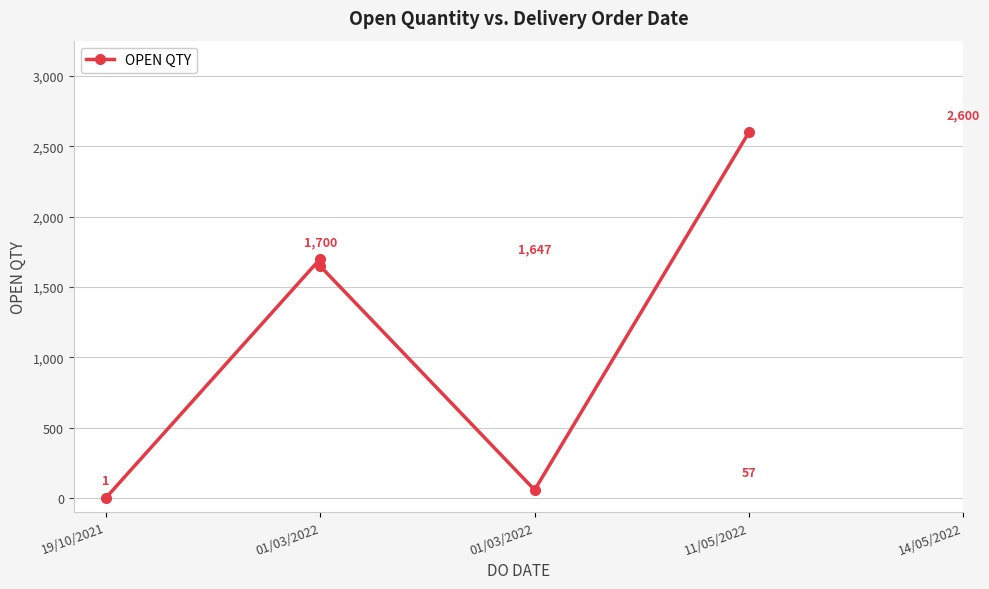

What is the minimum value shown in the chart?

1